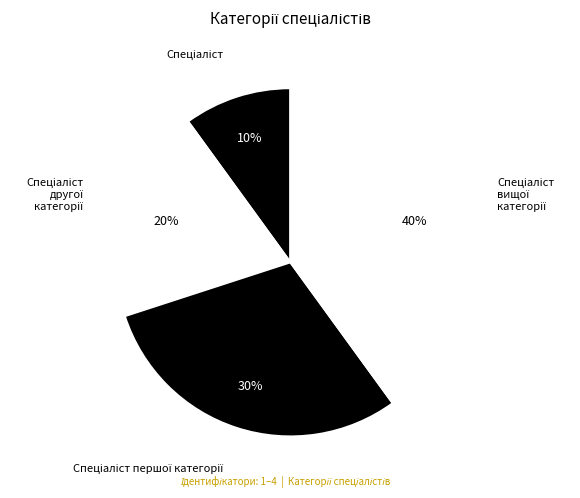

To the nearest percent, what is the difference between the largest and smallest slice percentages?

30%